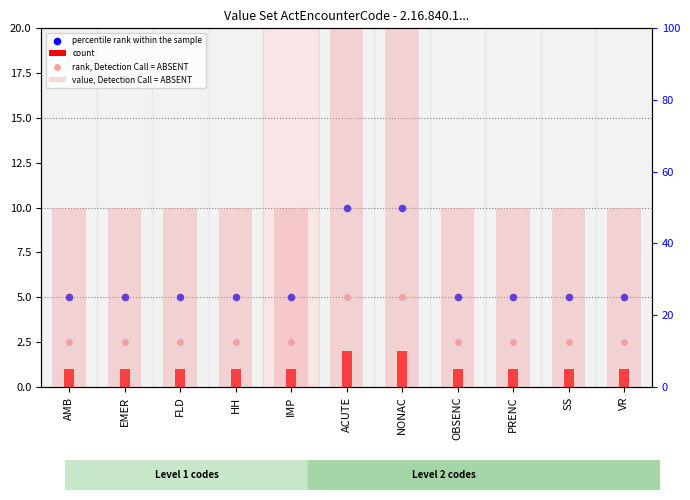

At which category is the sum across all series the highest?

ACUTE